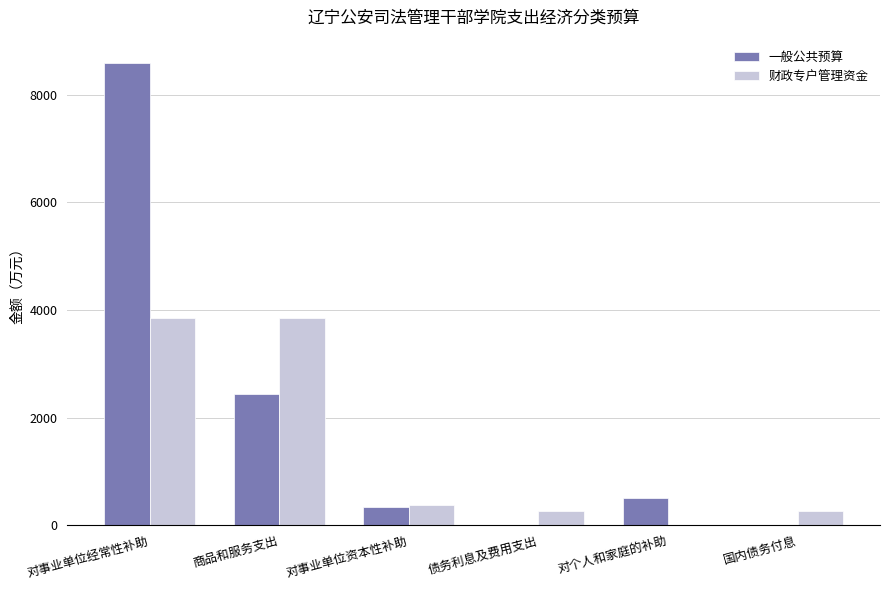

The value of 一般公共预算 at 对事业单位资本性补助 is 338.9. True or false?

True